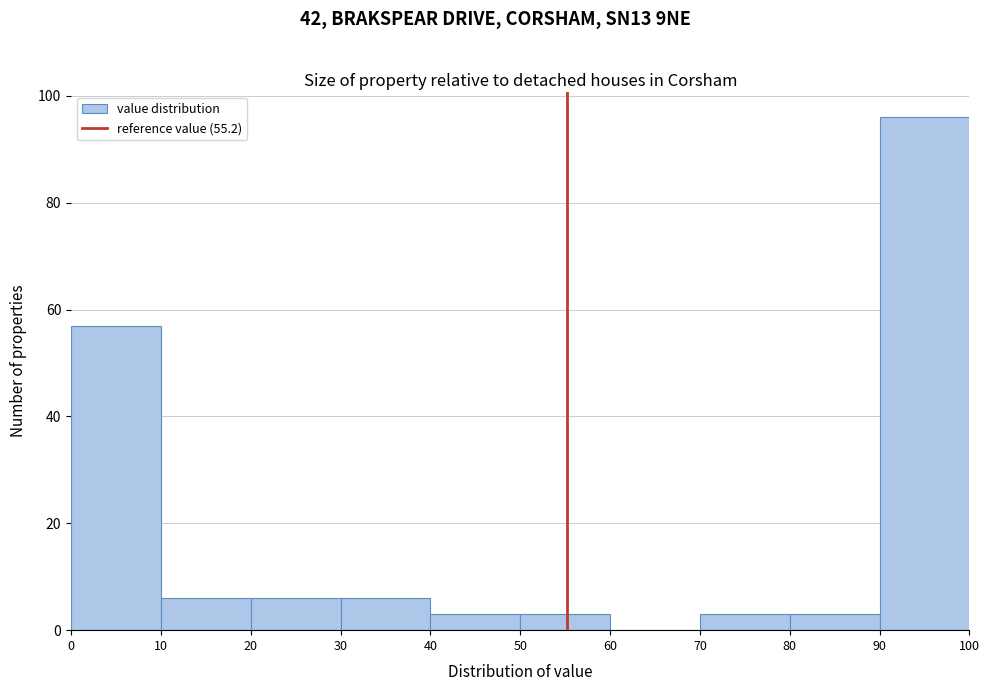

Reading left to right, transcribe this chart: for each bar, give the range it covers on the x-axis and its height. The values are not printed on the chart, so give them approximately, as read against the axis.

0 to 10: 58
10 to 20: 6
20 to 30: 6
30 to 40: 6
40 to 50: 4
50 to 60: 4
60 to 70: 0
70 to 80: 4
80 to 90: 4
90 to 100: 96